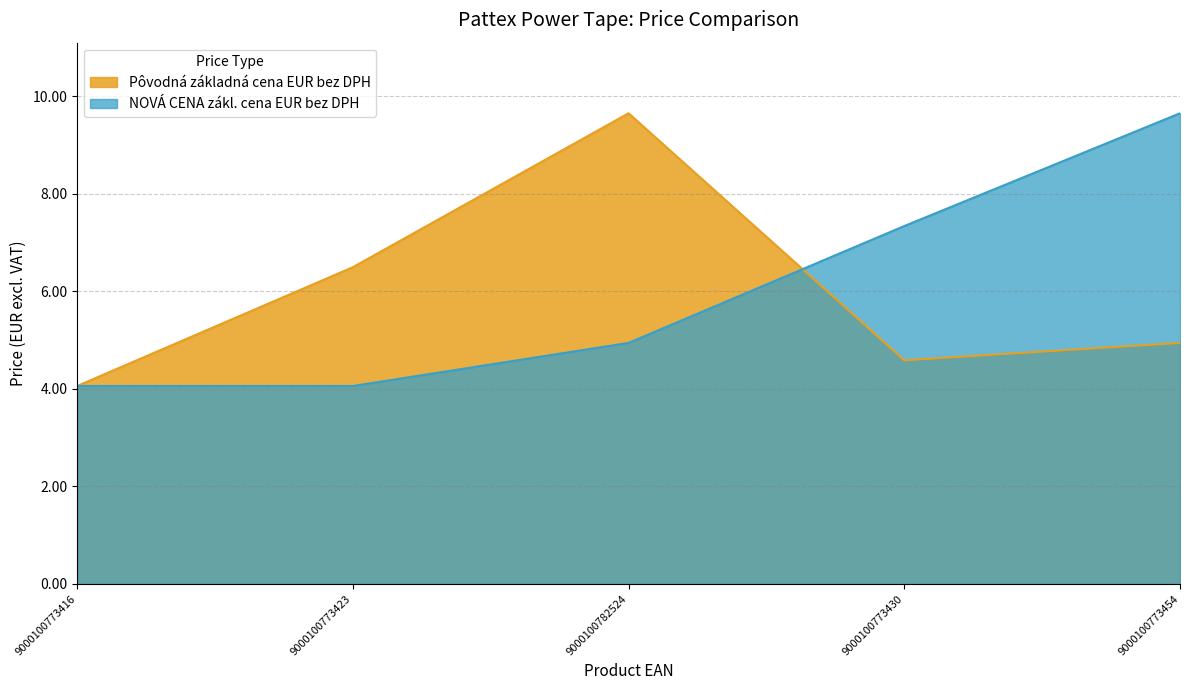

Rank the series by their maximum value, from highest to lowest.

Pôvodná základná cena EUR bez DPH, NOVÁ CENA zákl. cena EUR bez DPH